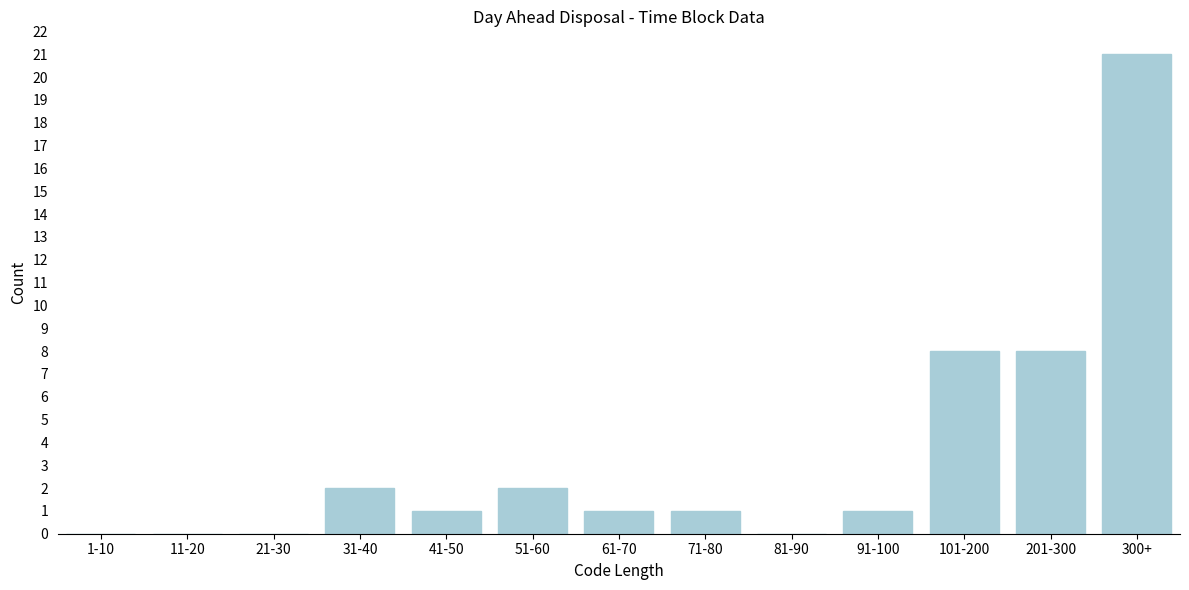

Reading left to right, extract all data points from this chart.

1-10=0	11-20=0	21-30=0	31-40=2	41-50=1	51-60=2	61-70=1	71-80=1	81-90=0	91-100=1	101-200=8	201-300=8	300+=21